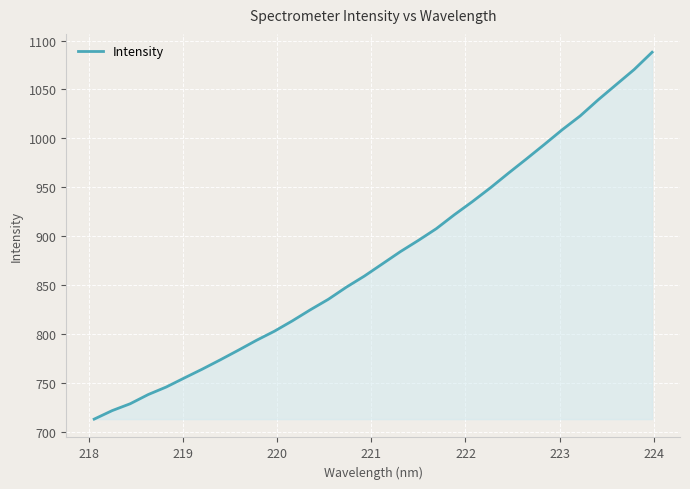

What is the maximum value shown in the chart?

1088.0